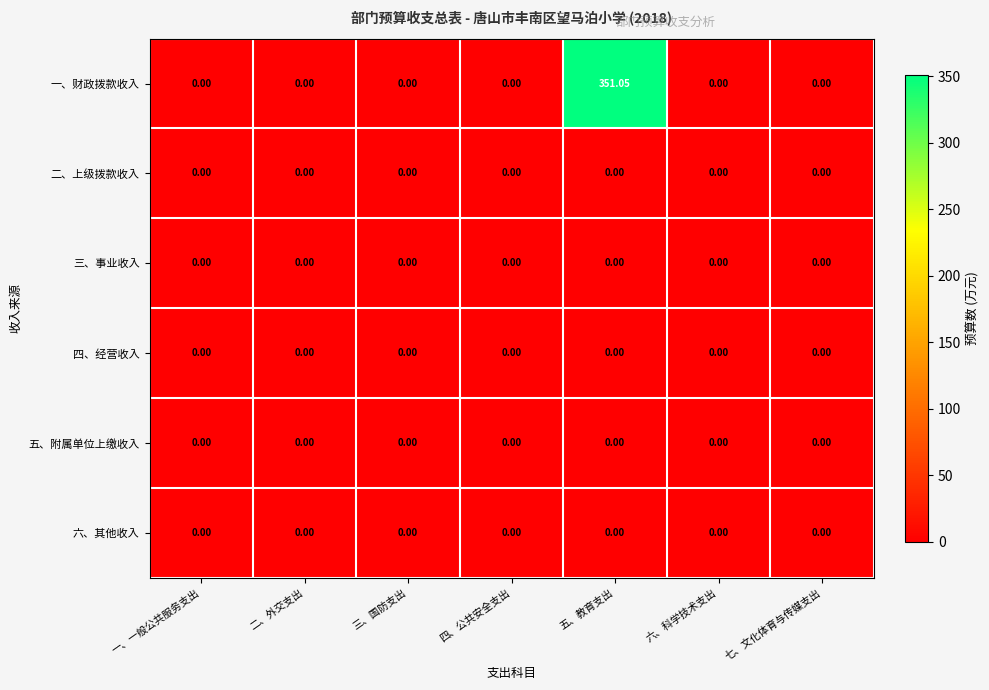

Which series changed the most between 二、外交支出 and 五、教育支出?

一、财政拨款收入